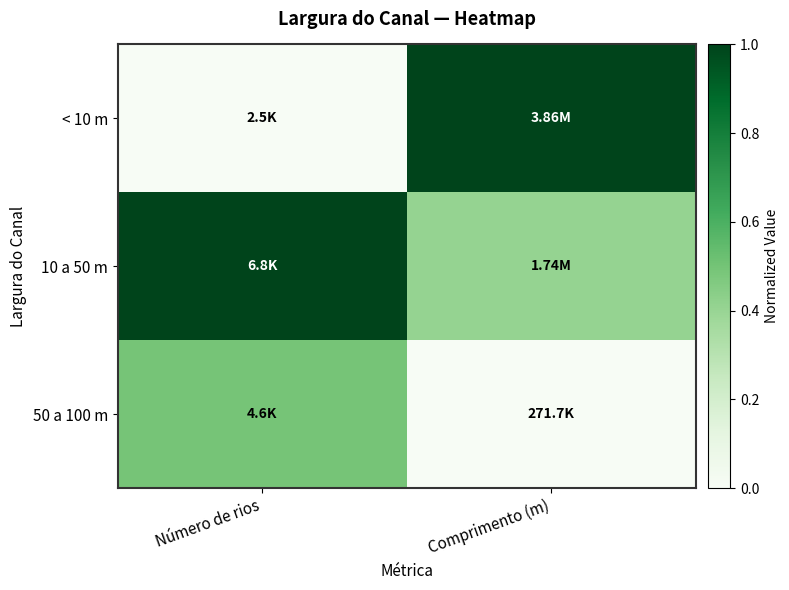

At how many categories does at least one series exceed 0?

2